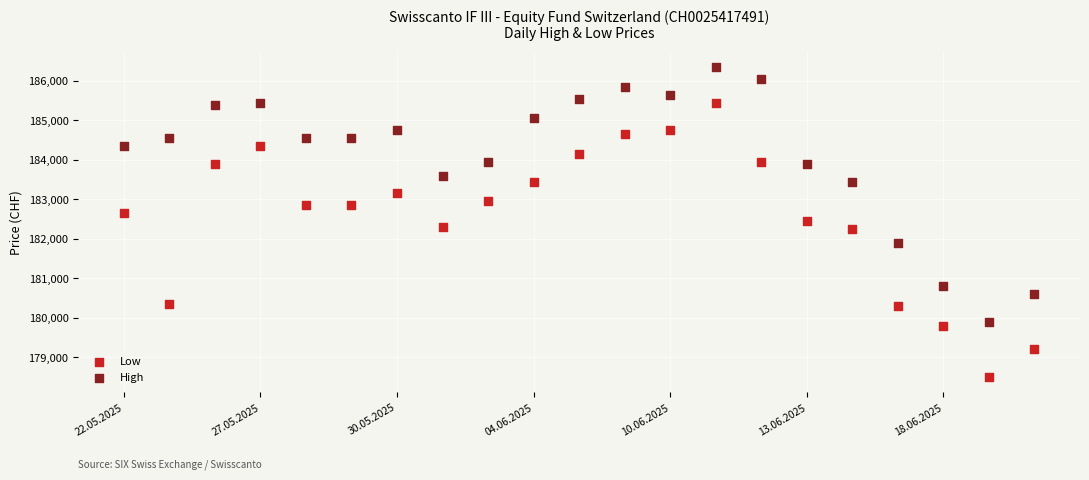

Which series contains the highest Y value?

High